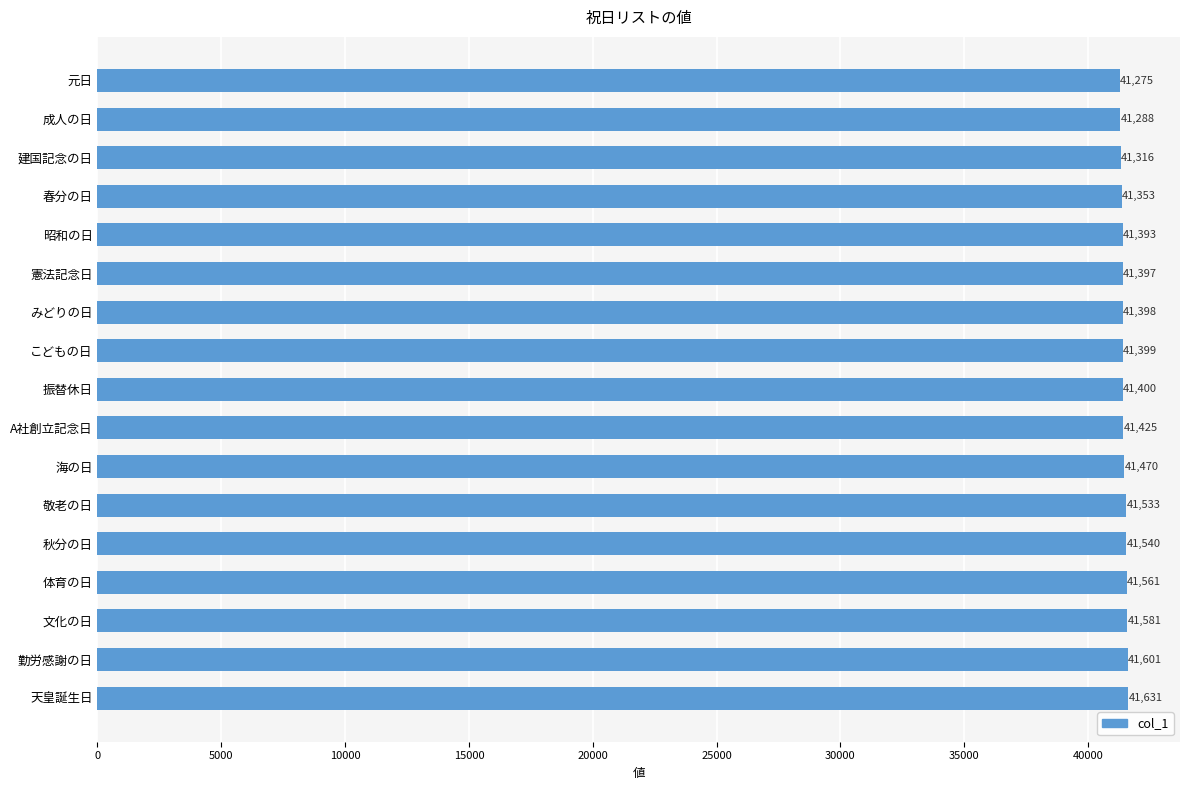

What is the label of the 6th bar from the bottom?

敬老の日